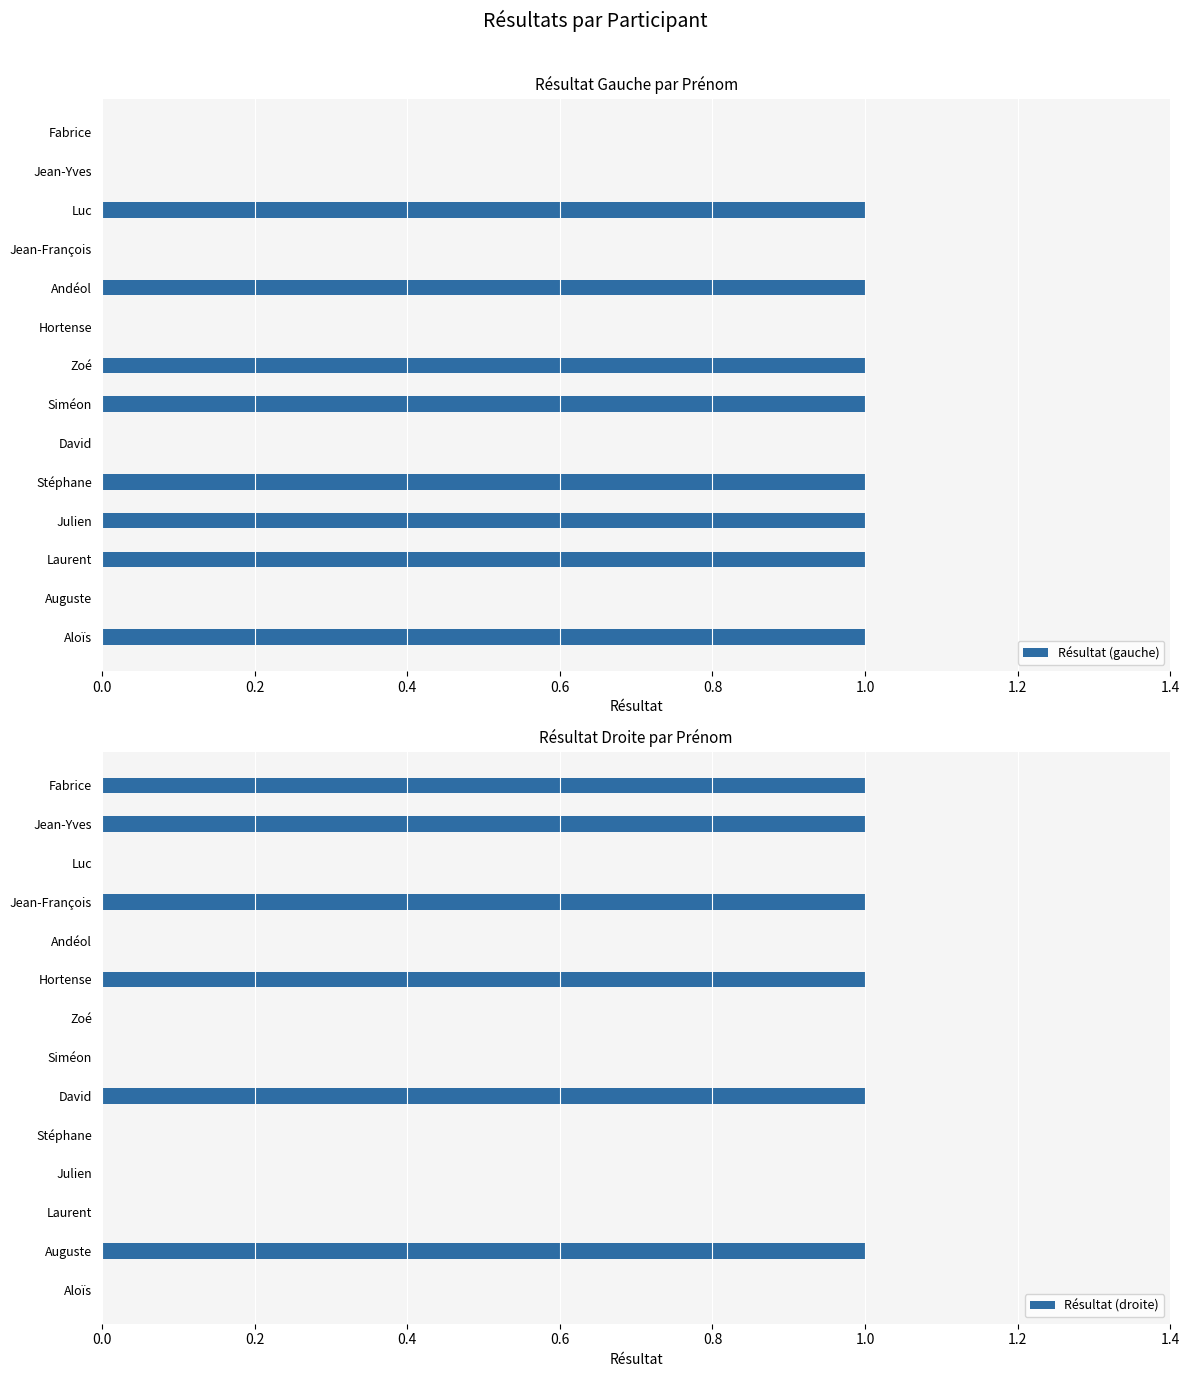

Count the Résultat (droite) values in the range 0 to 1.

14